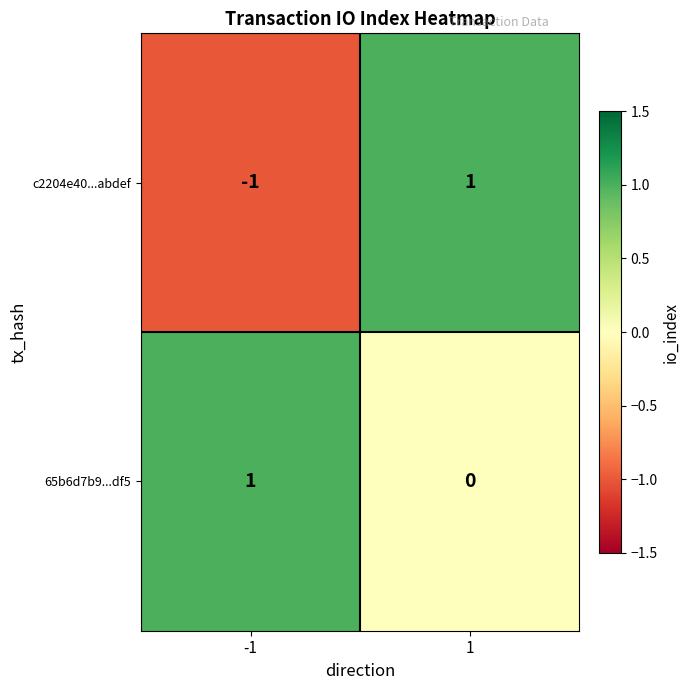

True or false: 65b6d7b9...df5 has a value of 0 at -1.

False